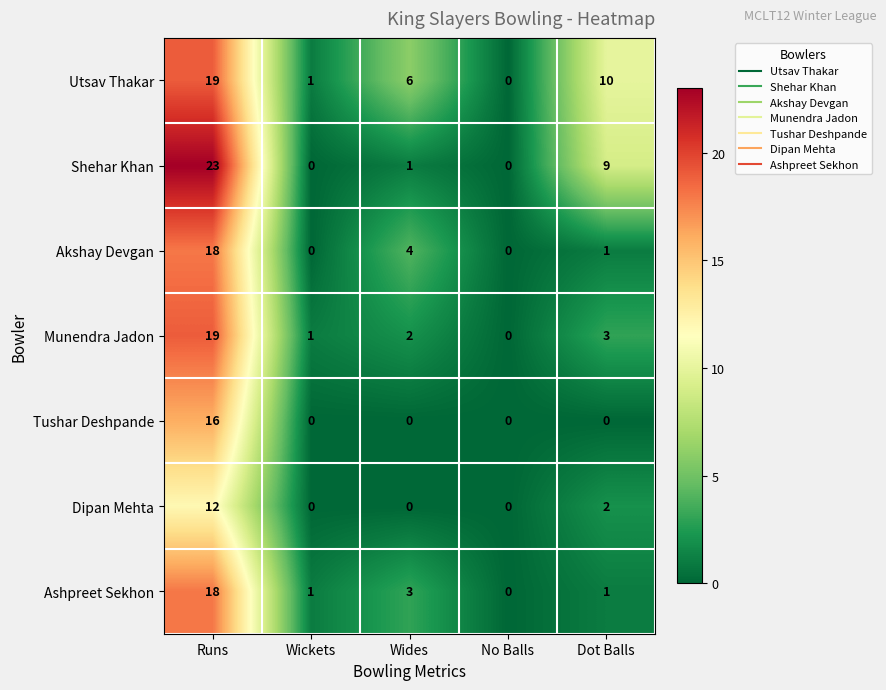

What is the highest value of the Utsav Thakar series?

19